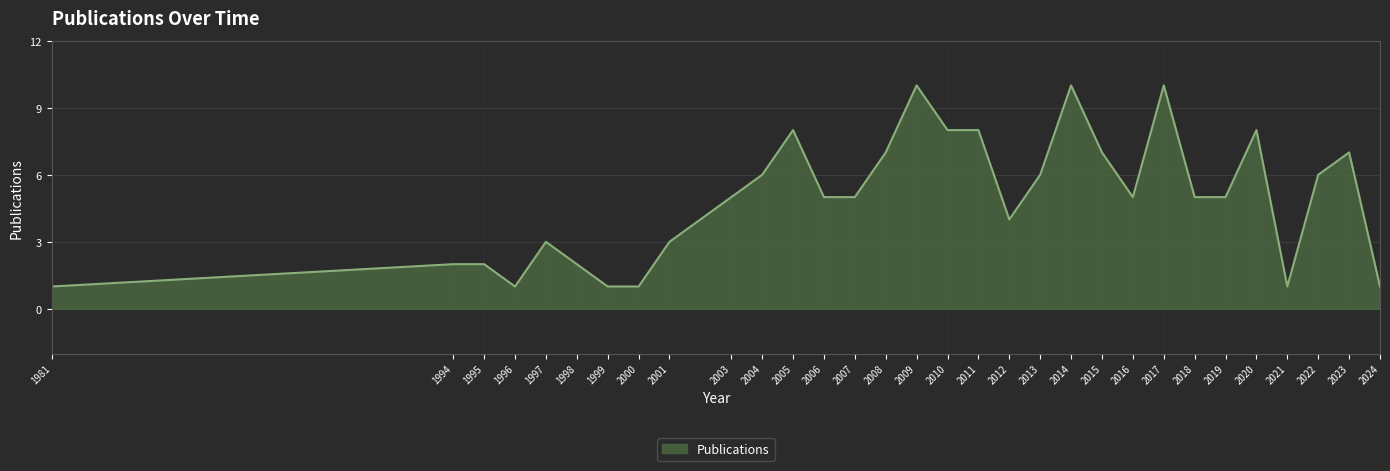

Reading left to right, transcribe all the data shown in this chart.

1	2	2	1	3	2	1	1	3	5	6	8	5	5	7	10	8	8	4	6	10	7	5	10	5	5	8	1	6	7	1